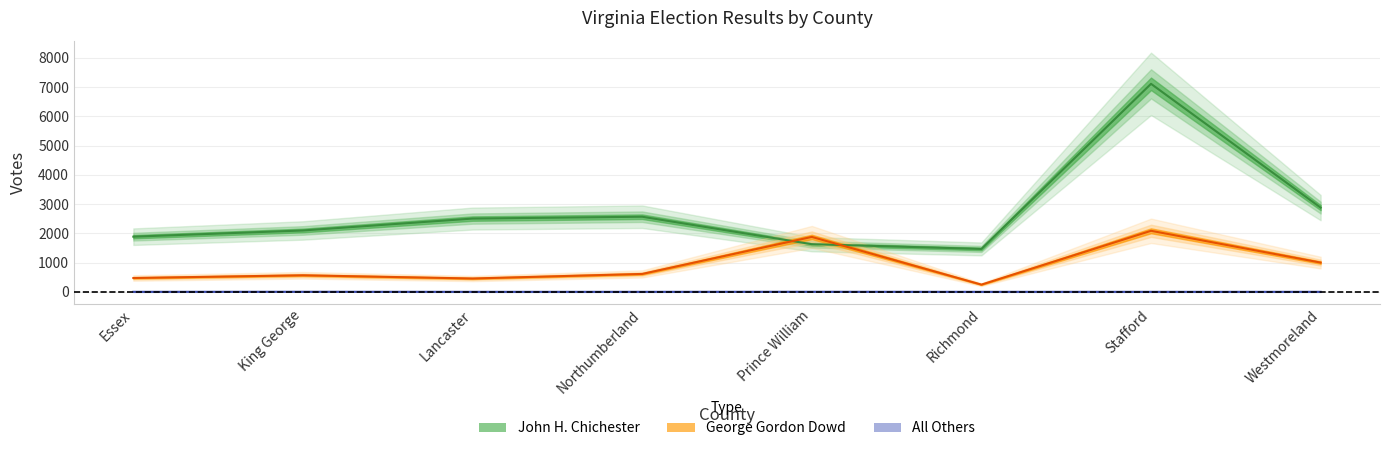

What is the label of the 1st point from the left?

Essex